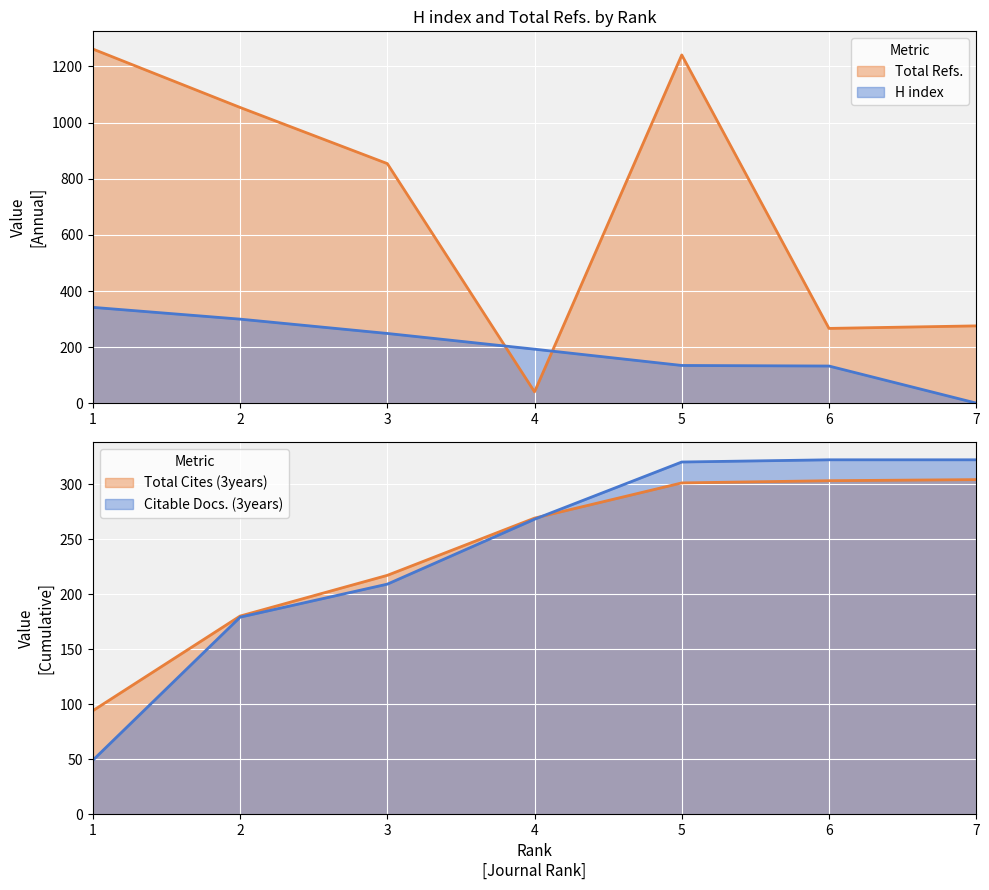

True or false: Total Cites (3years) and Total Docs. (2023) intersect in this chart.

False